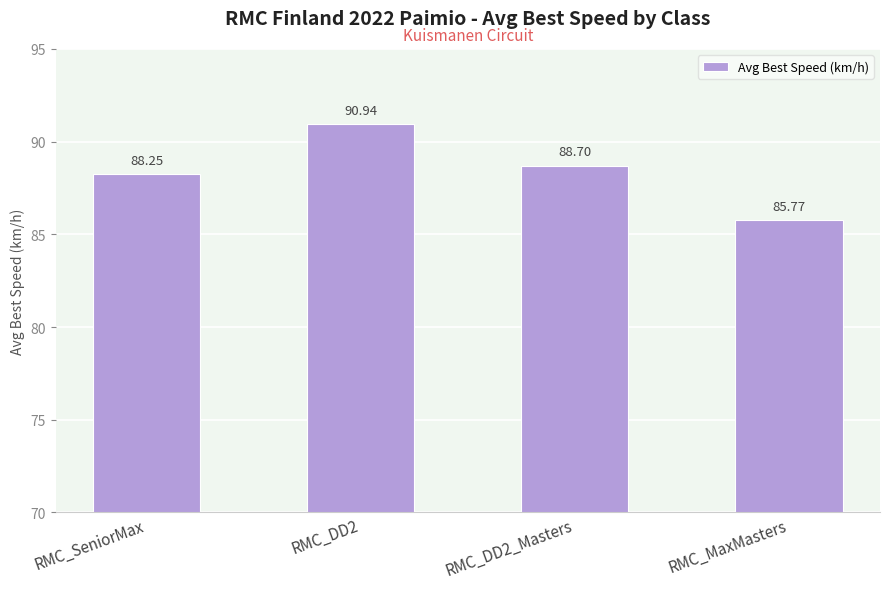

How many values are below 88?

1